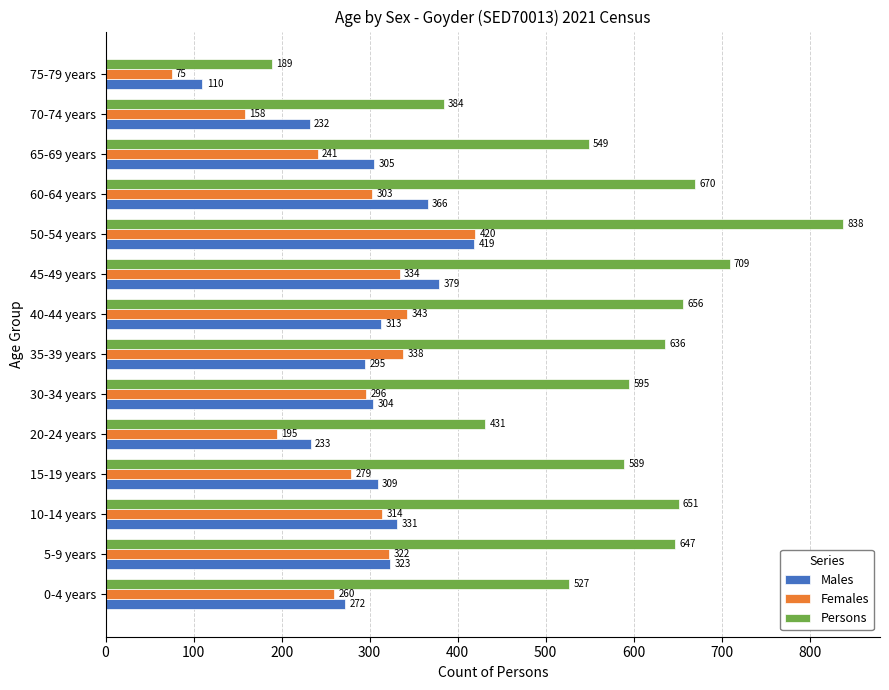

Is it true that Males equals 69 at 10-14 years?

False